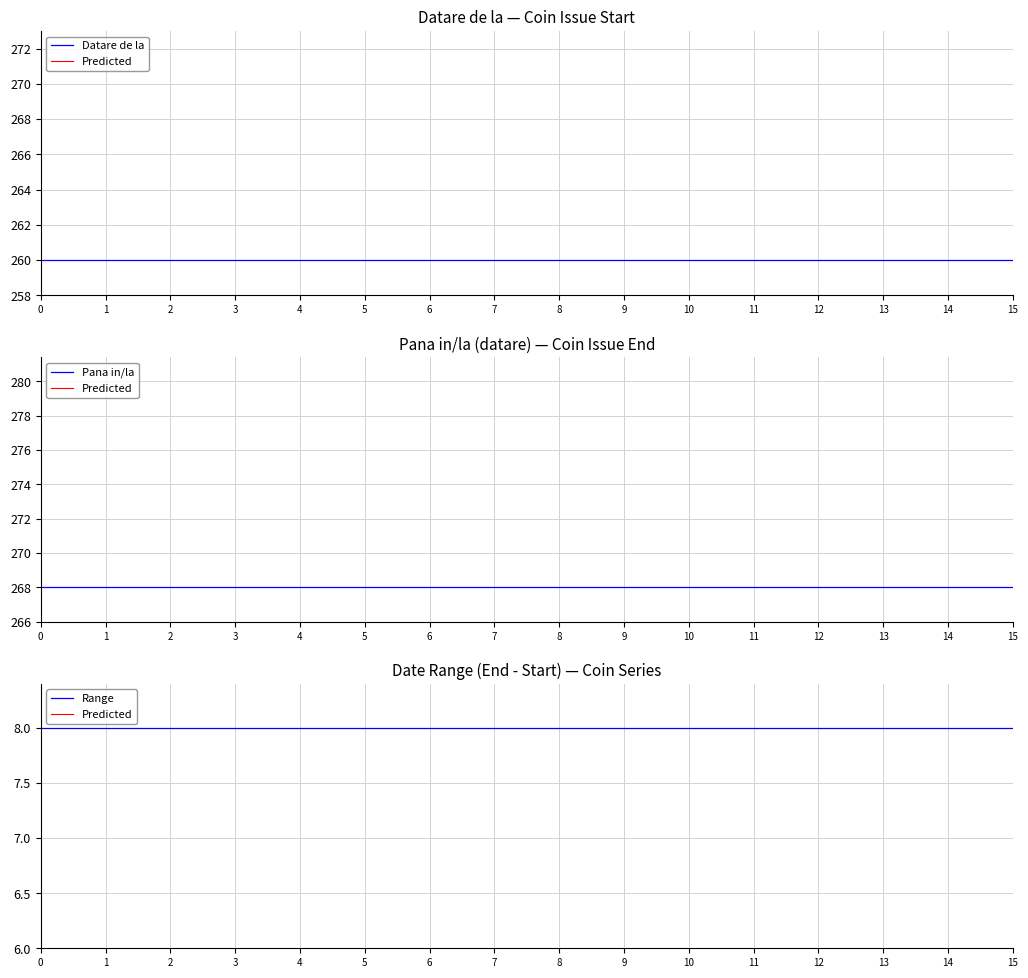

Is this an area chart (filled region under the line)?

No